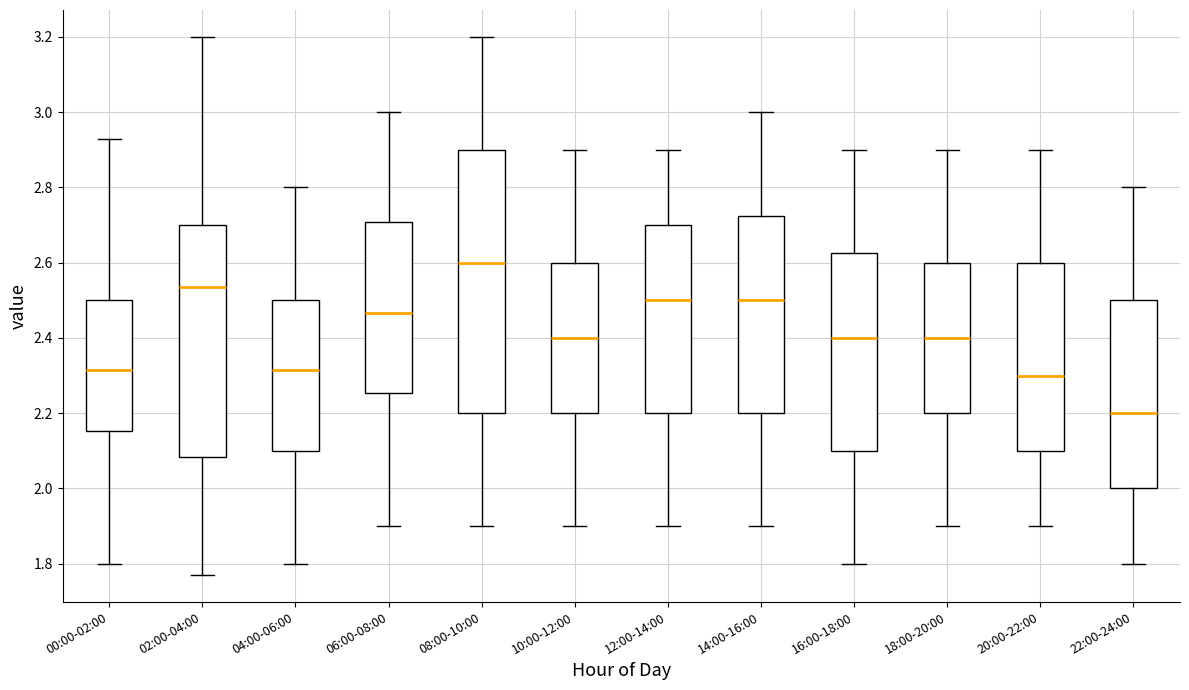

Which box has the lowest median line?

22:00-24:00